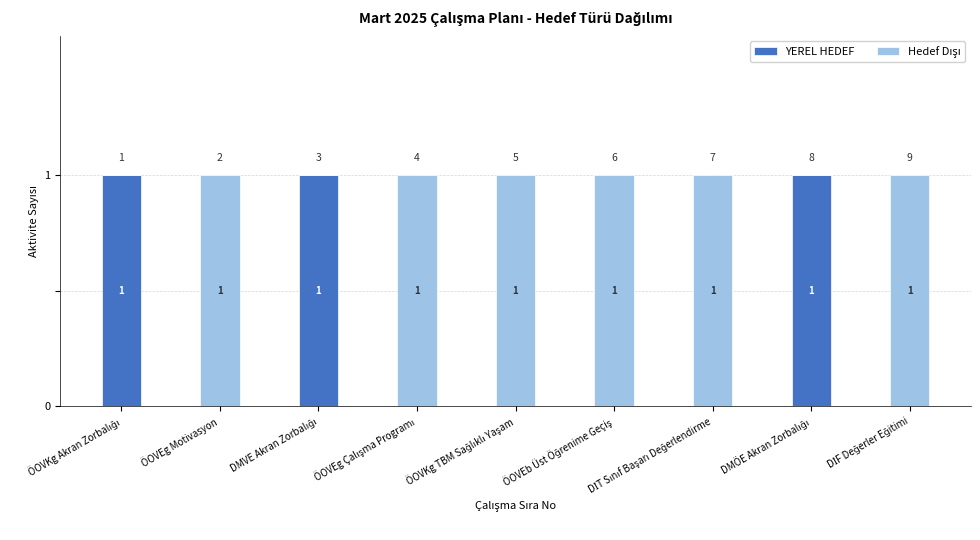

The value of YEREL HEDEF at ÖOVEg Motivasyon is 0. True or false?

True